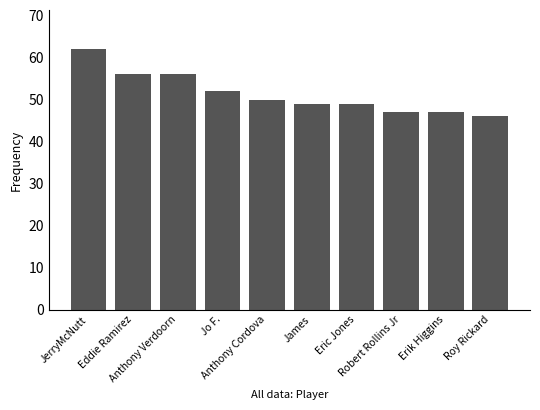

The value at Anthony Verdoorn is 56. True or false?

True